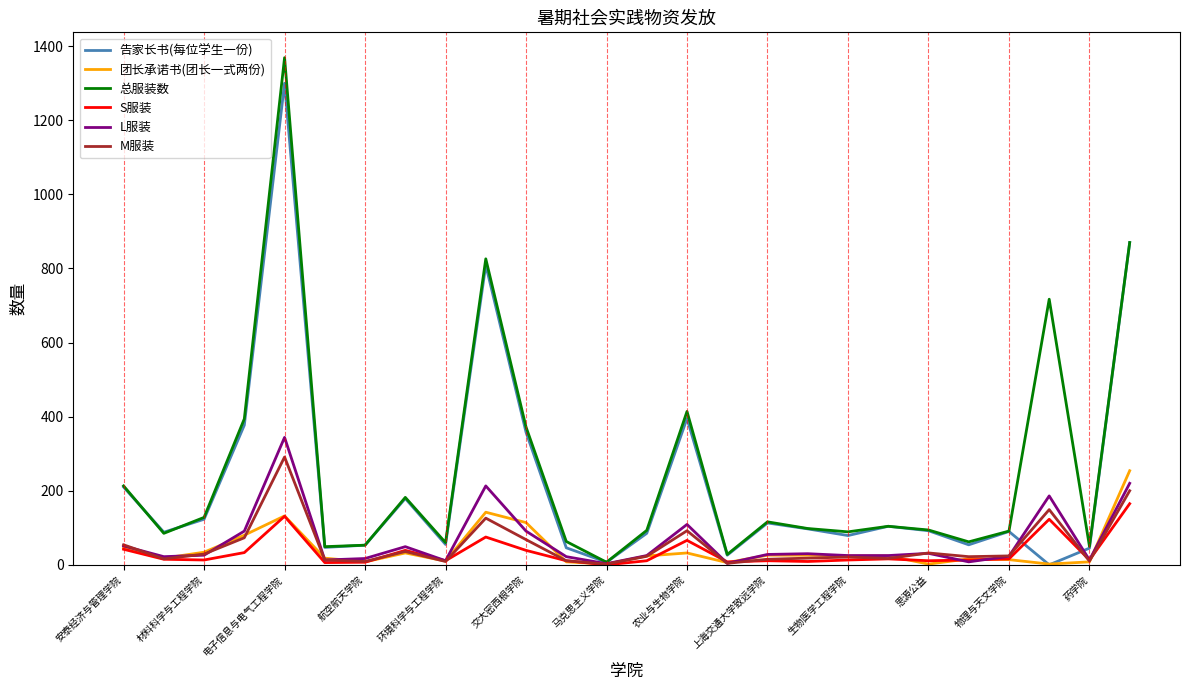

Is this an area chart (filled region under the line)?

No